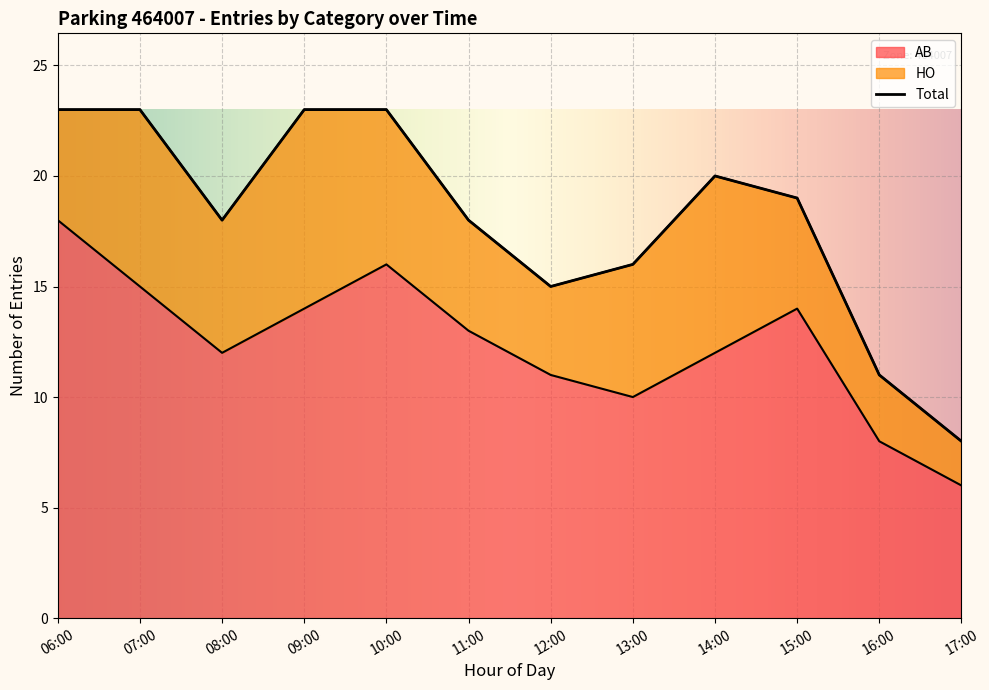

At which label does the data first exceed 13?

06:00